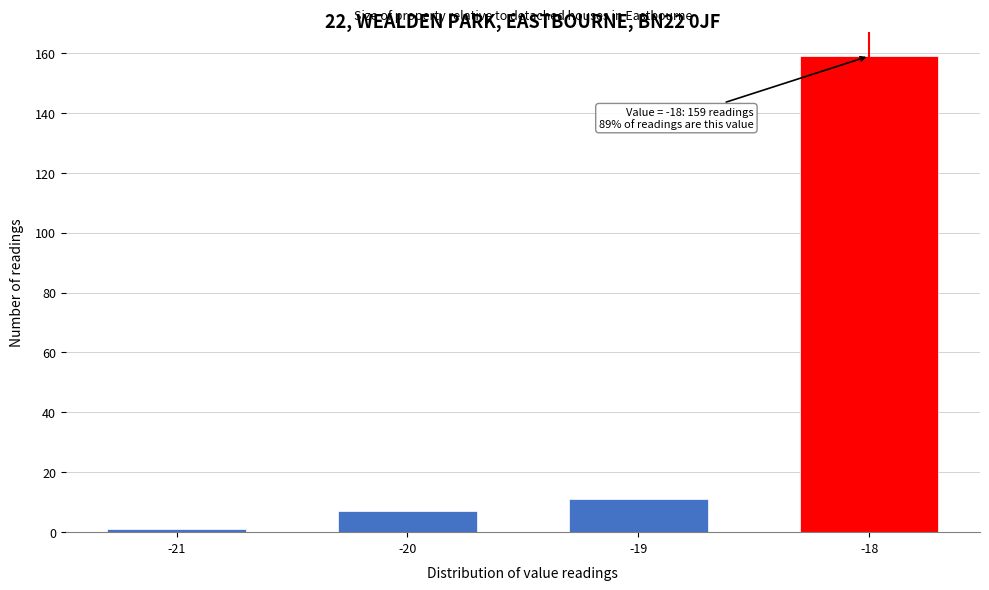

Reading left to right, list all the values displayed in this chart.

-21=1	-20=7	-19=11	-18=159